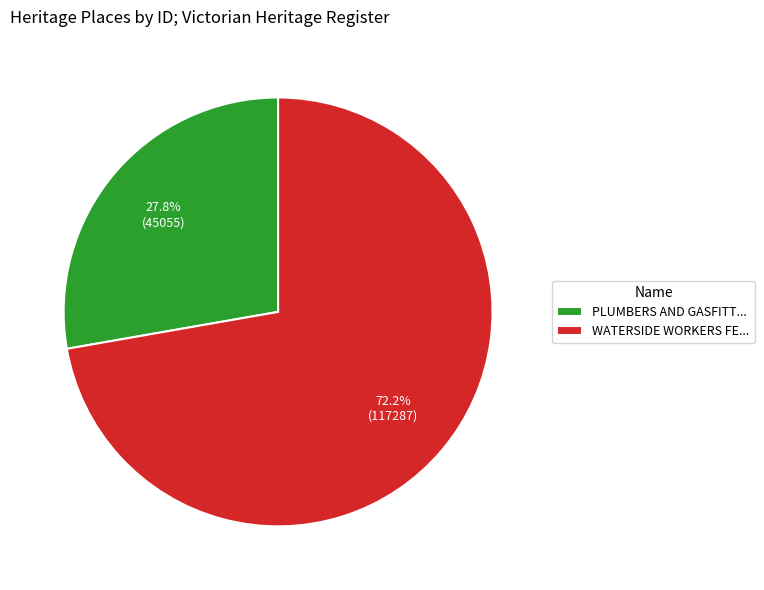

Combined, what portion of the pie is PLUMBERS AND GASFITT... and WATERSIDE WORKERS FE...?

100.0%